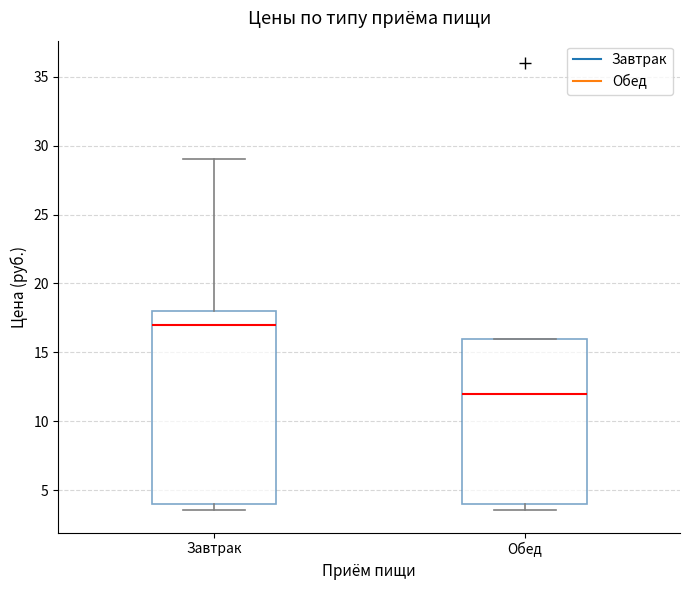

Which box's median line is the highest?

Завтрак